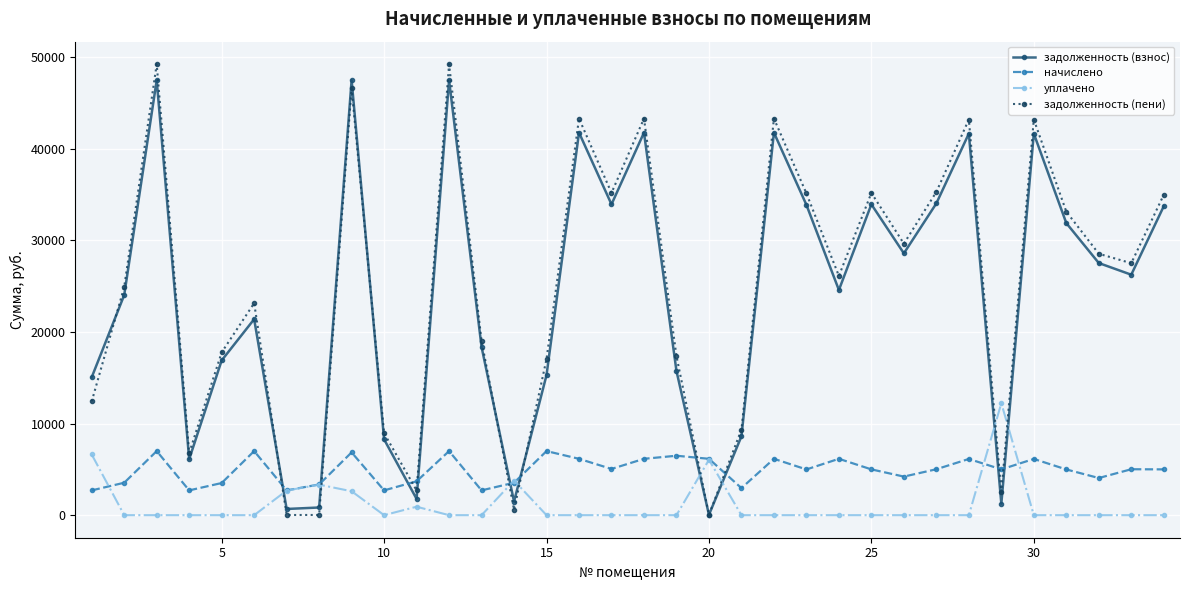

What is the maximum value shown in the chart?

49234.6